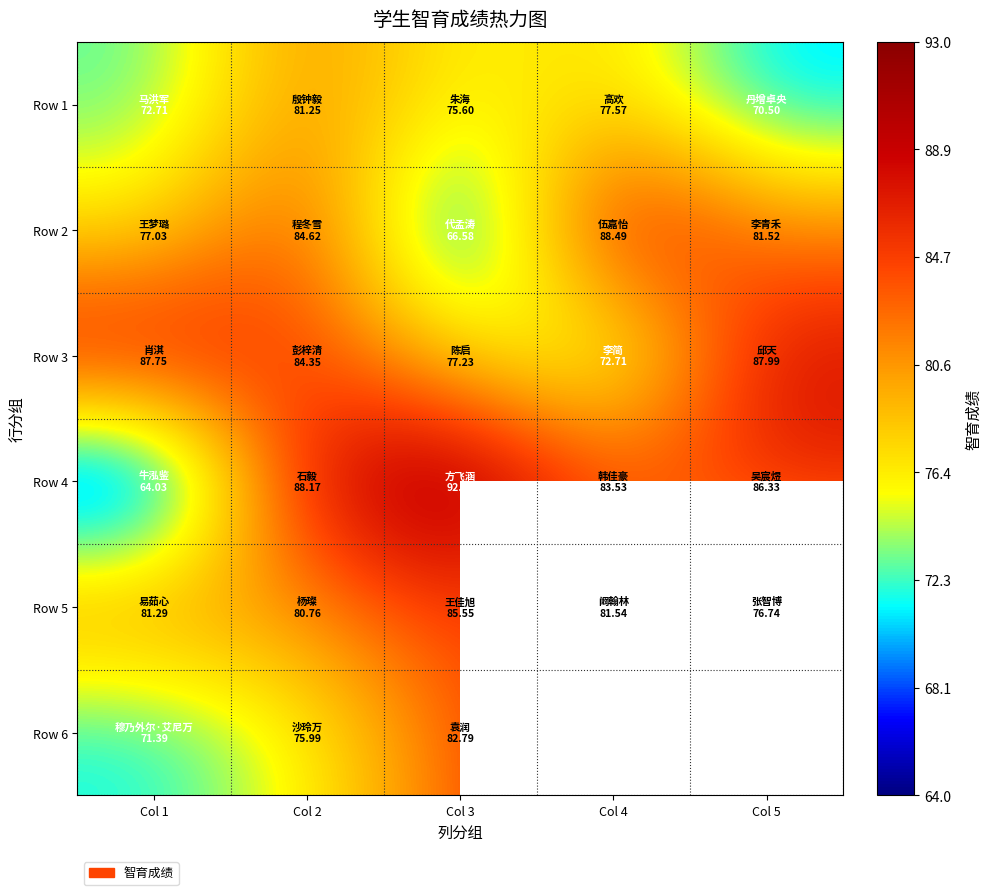

At which label does Row 4 first exceed 86?

Col 2